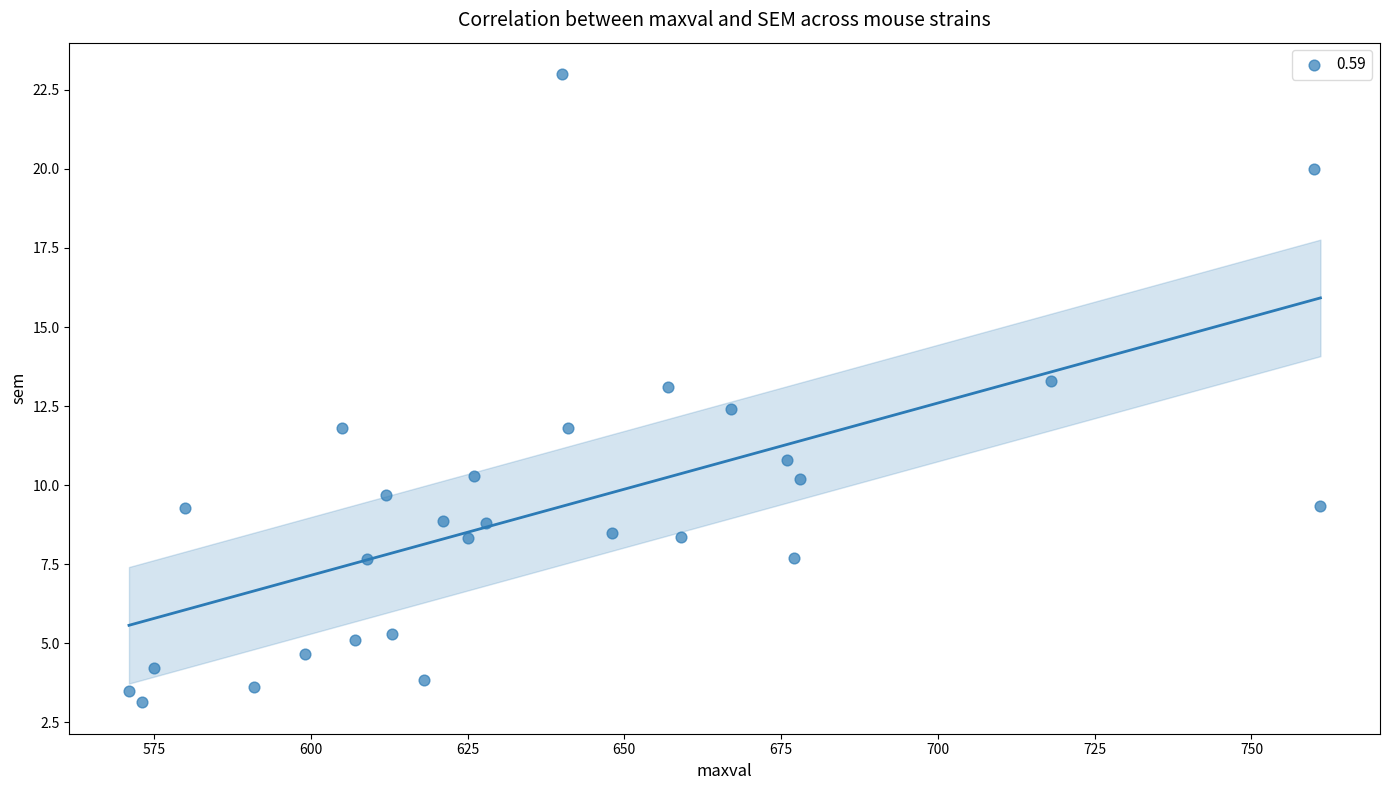

What is the range of Y values (max minus min)?

19.9